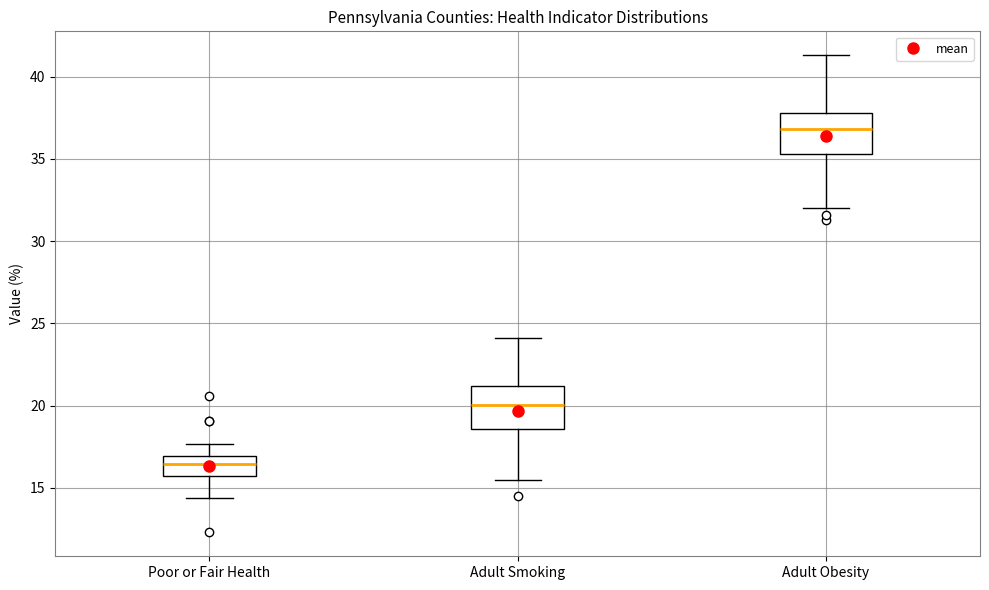

Where is the upper edge of the box for Poor or Fair Health on the y-axis? The values are not printed on the chart, so give them approximately, as read against the axis.

17.0